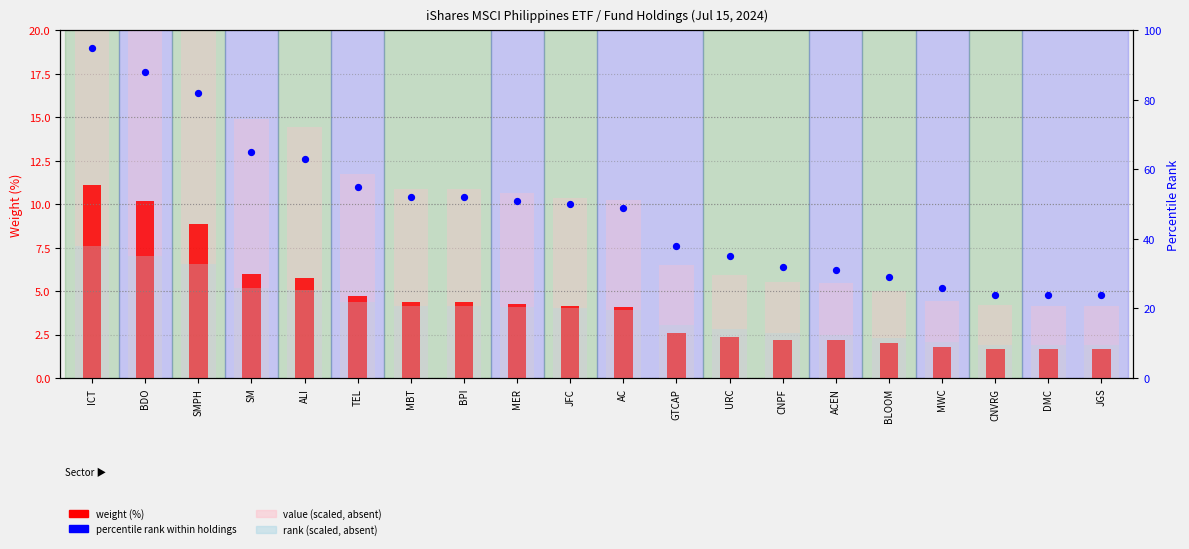

At which category is the sum across all series the highest?

ICT